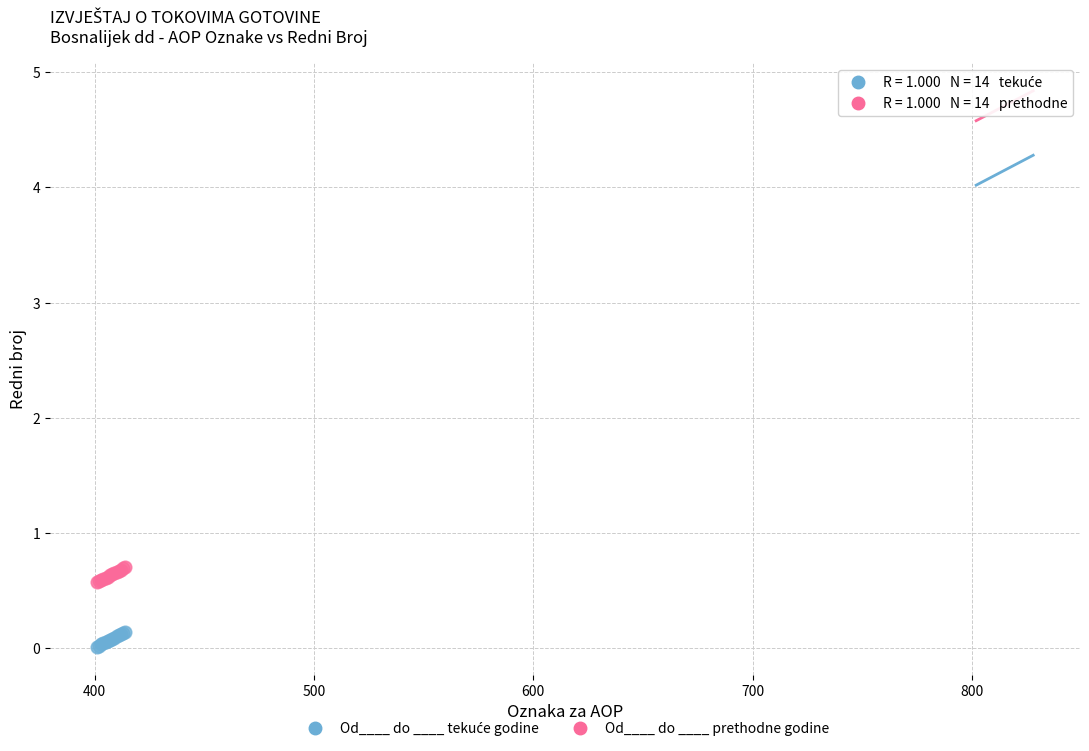

Which series contains the highest Y value?

Od____ do ____ prethodne godine